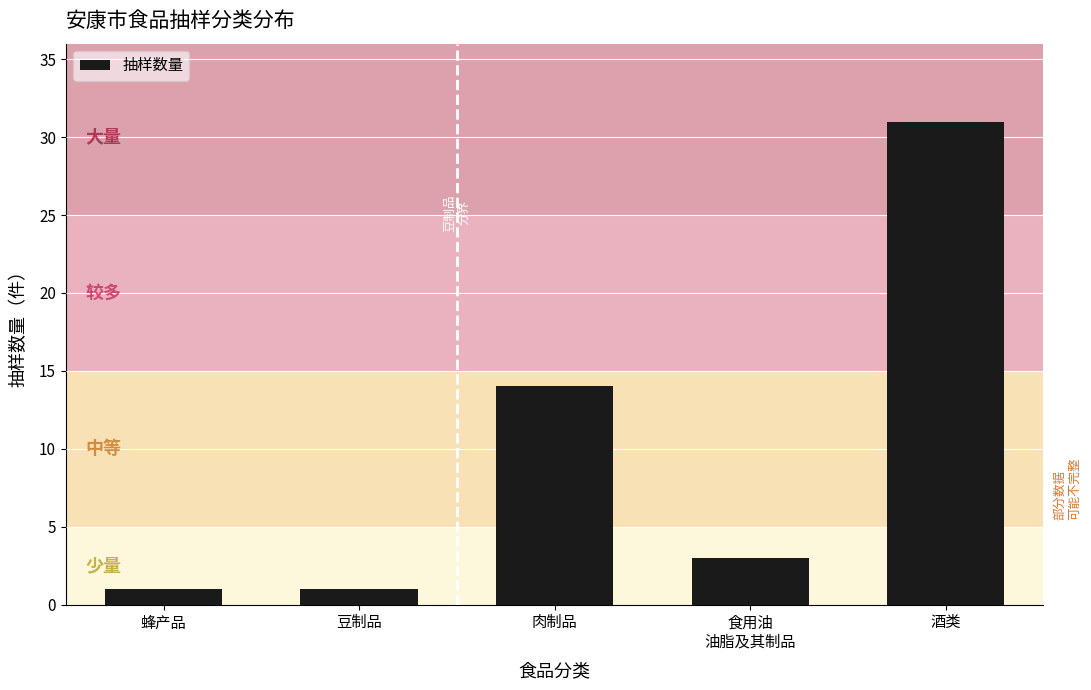

Reading left to right, what are all the values shown in this chart?

1	1	14	3	31